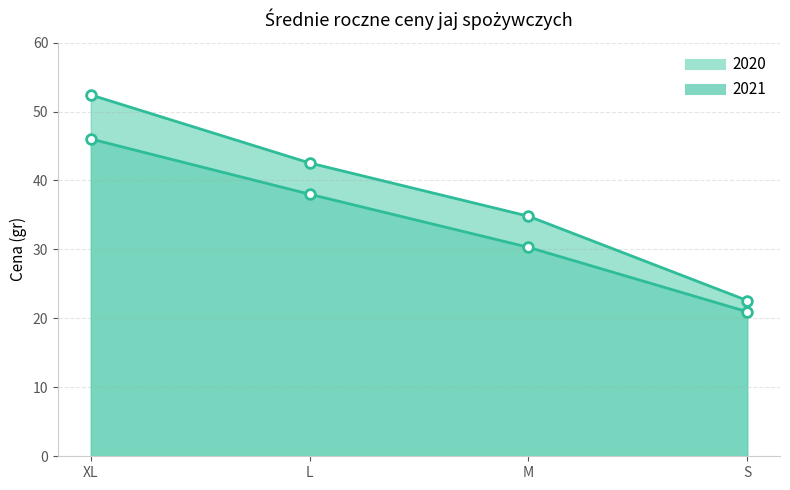

What is the value of the 2020 point at the 4th from the left?

21.0